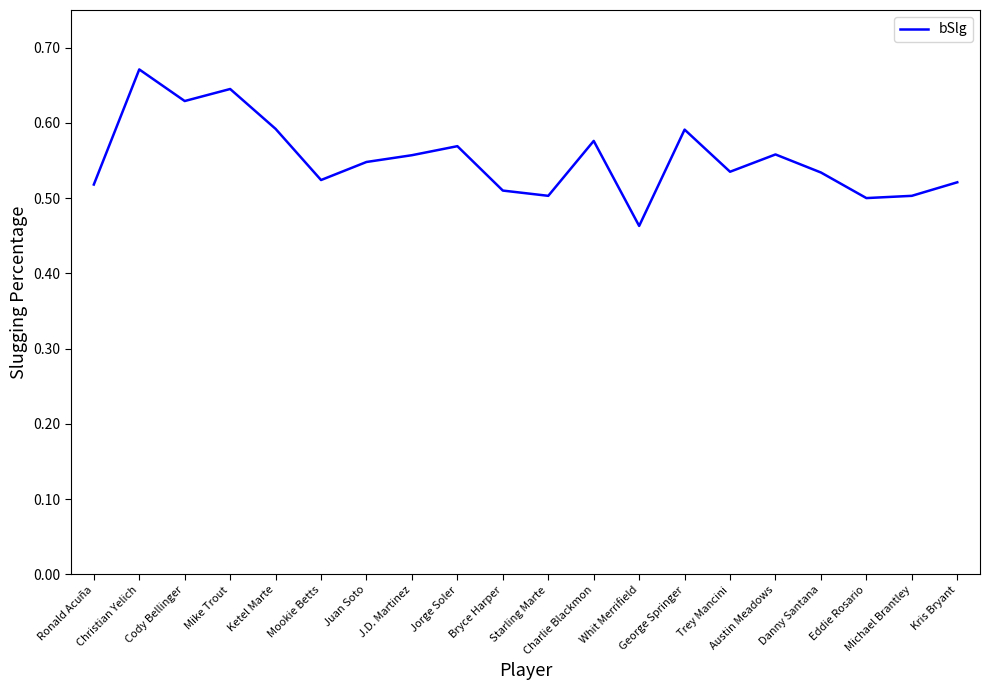

Rank the categories by value from lowest to highest.

Whit Merrifield, Eddie Rosario, Starling Marte, Michael Brantley, Bryce Harper, Ronald Acuña, Kris Bryant, Mookie Betts, Danny Santana, Trey Mancini, Juan Soto, J.D. Martinez, Austin Meadows, Jorge Soler, Charlie Blackmon, George Springer, Ketel Marte, Cody Bellinger, Mike Trout, Christian Yelich